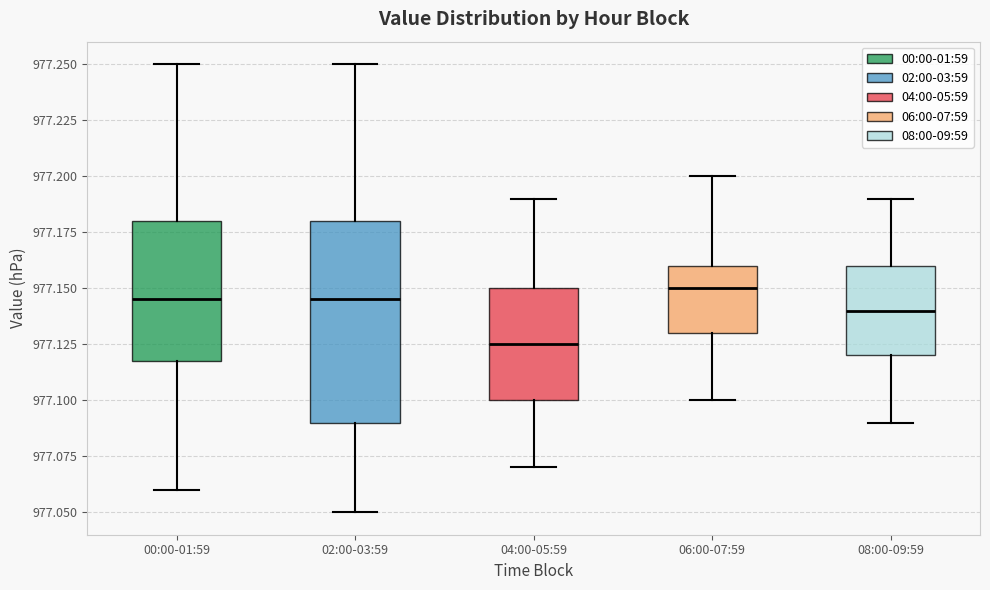

Reading left to right, transcribe this box plot: for each box, give where its median line is, the range the box spans, and where its two whiskers end, as read against the y-axis. The values are not printed on the chart, so give them approximately, as read against the axis.

00:00-01:59: median 977.145, box 977.120 to 977.180, whiskers 977.060 to 977.250
02:00-03:59: median 977.145, box 977.090 to 977.180, whiskers 977.050 to 977.250
04:00-05:59: median 977.125, box 977.100 to 977.150, whiskers 977.070 to 977.190
06:00-07:59: median 977.150, box 977.130 to 977.160, whiskers 977.100 to 977.200
08:00-09:59: median 977.140, box 977.120 to 977.160, whiskers 977.090 to 977.190